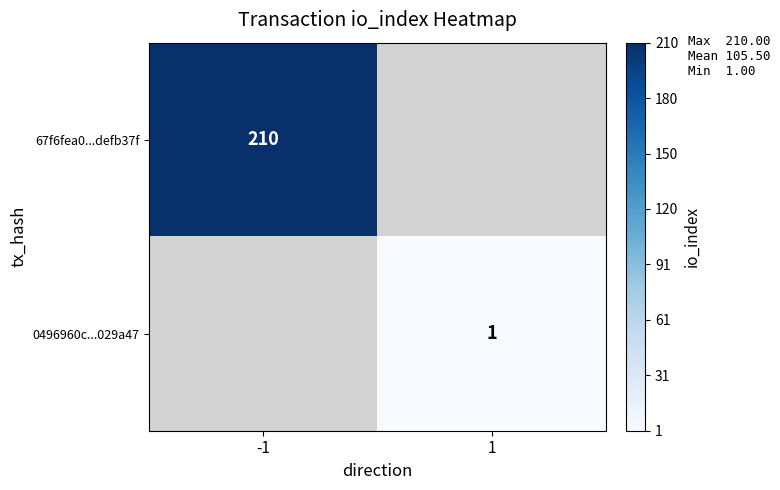

Is the value of 0496960c...029a47 at 1 greater than the value of 67f6fea0...defb37f at -1?

No